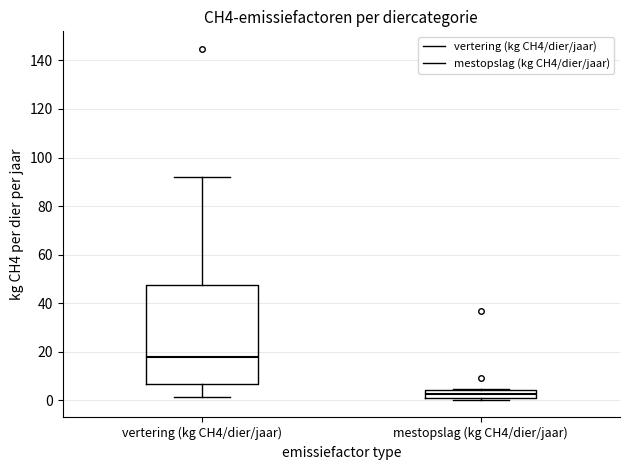

Reading left to right, transcribe this box plot: for each box, give where its median line is, the range the box spans, and where its two whiskers end, as read against the y-axis. The values are not printed on the chart, so give them approximately, as read against the axis.

vertering (kg CH4/dier/jaar): median 18, box 6 to 48, whiskers 2 to 92
mestopslag (kg CH4/dier/jaar): median 2 (inside the box), box 2 to 4, whiskers 0 to 4